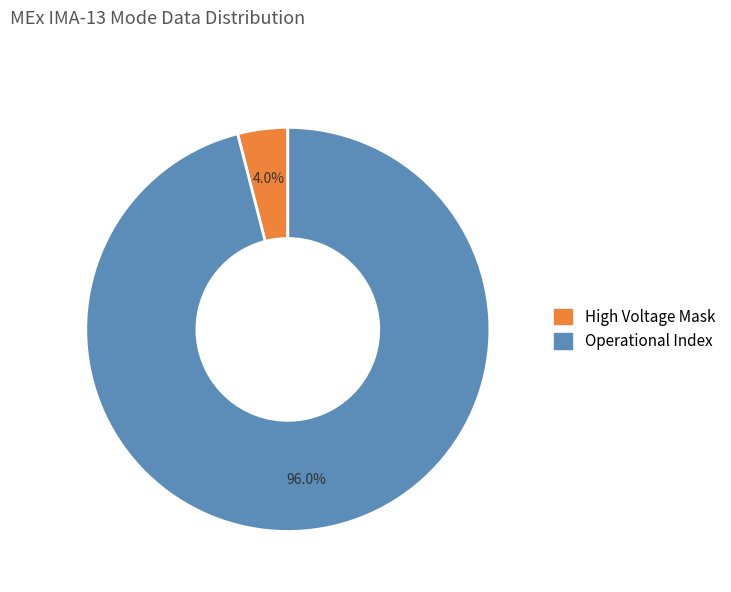

How many slices are in this pie chart?

2